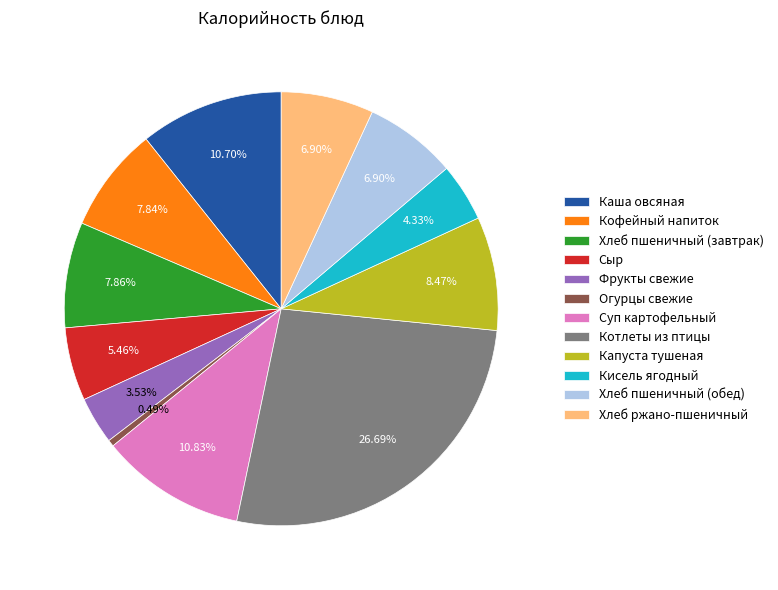

Does any single category account for the majority?

No